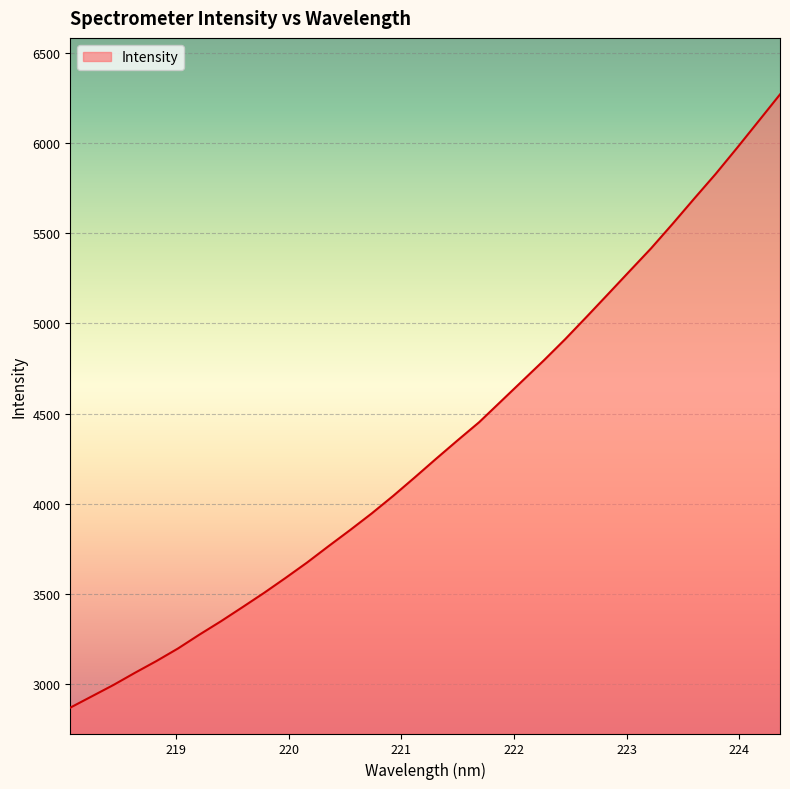

What is the difference between the maximum and minimum values?

3401.5